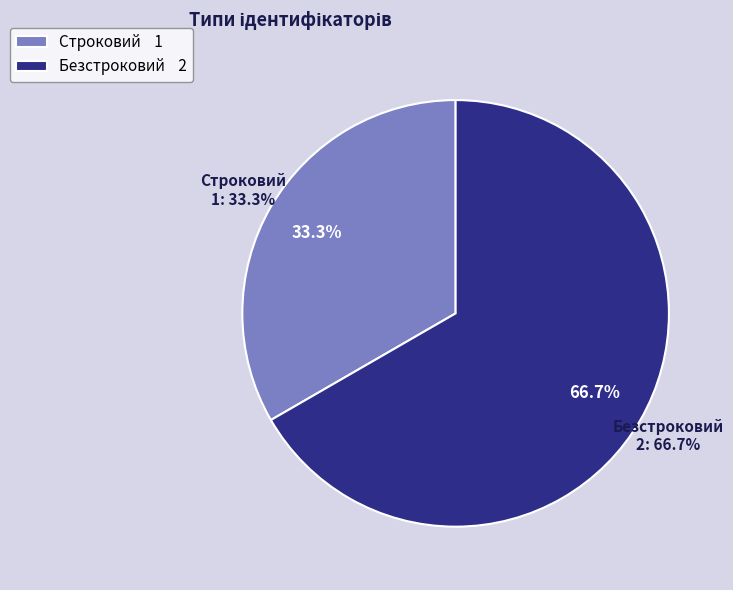

What percentage is the Безстроковий slice, to the nearest percent?

67%